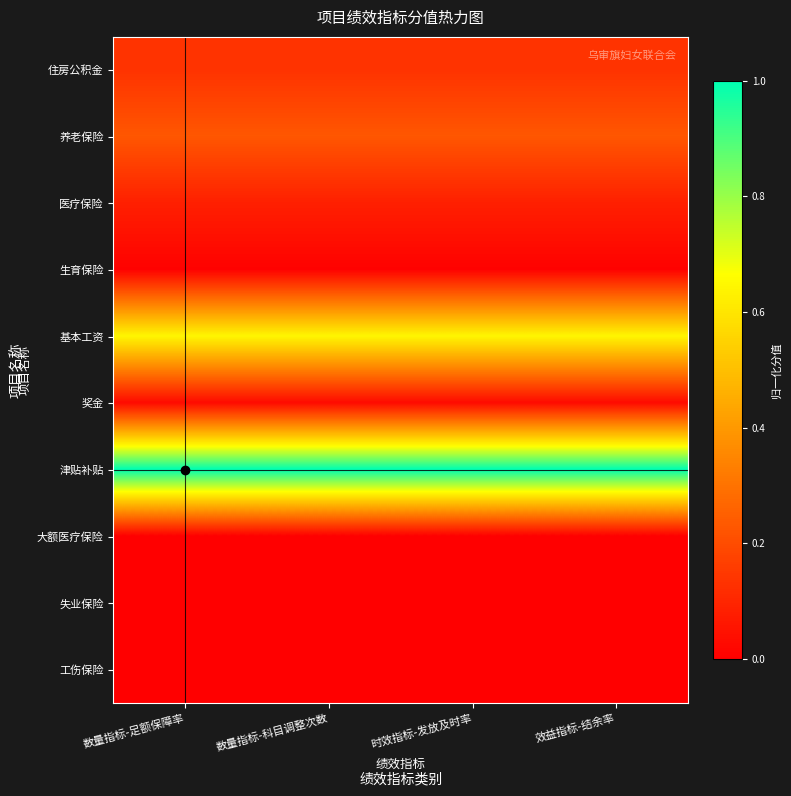

Reading left to right, what are all the values shown in this chart?

住房公积金: 数量指标-足额保障率=0.1	数量指标-科目调整次数=0.1	时效指标-发放及时率=0.1	效益指标-结余率=0.1
养老保险: 数量指标-足额保障率=0.2	数量指标-科目调整次数=0.2	时效指标-发放及时率=0.2	效益指标-结余率=0.2
医疗保险: 数量指标-足额保障率=0.1	数量指标-科目调整次数=0.1	时效指标-发放及时率=0.1	效益指标-结余率=0.1
生育保险: 数量指标-足额保障率=0.0	数量指标-科目调整次数=0.0	时效指标-发放及时率=0.0	效益指标-结余率=0.0
基本工资: 数量指标-足额保障率=0.6	数量指标-科目调整次数=0.6	时效指标-发放及时率=0.6	效益指标-结余率=0.6
奖金: 数量指标-足额保障率=0.0	数量指标-科目调整次数=0.0	时效指标-发放及时率=0.0	效益指标-结余率=0.0
津贴补贴: 数量指标-足额保障率=1.0	数量指标-科目调整次数=1.0	时效指标-发放及时率=1.0	效益指标-结余率=1.0
大额医疗保险: 数量指标-足额保障率=0.0	数量指标-科目调整次数=0.0	时效指标-发放及时率=0.0	效益指标-结余率=0.0
失业保险: 数量指标-足额保障率=0.0	数量指标-科目调整次数=0.0	时效指标-发放及时率=0.0	效益指标-结余率=0.0
工伤保险: 数量指标-足额保障率=0.0	数量指标-科目调整次数=0.0	时效指标-发放及时率=0.0	效益指标-结余率=0.0